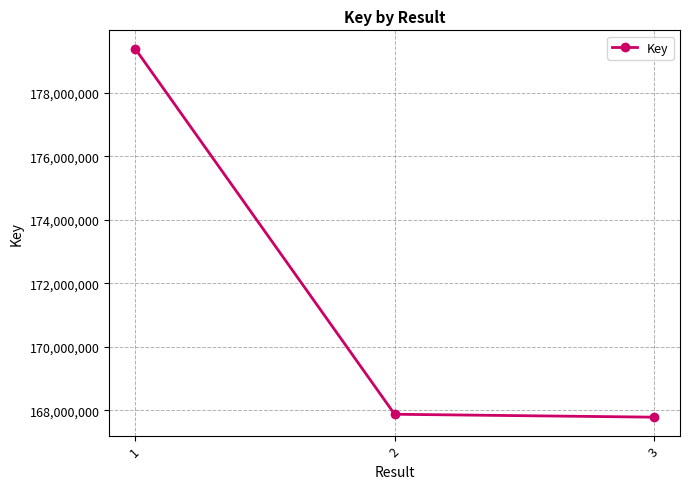

What is the difference between the maximum and minimum values?

11595080